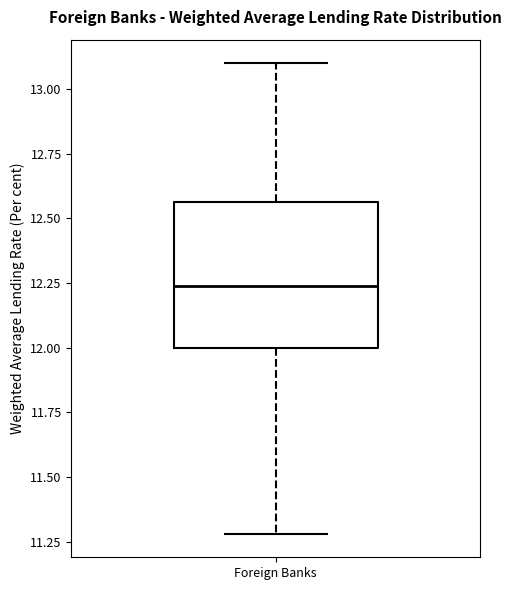

Where is the lower edge of the box for Foreign Banks on the y-axis? The values are not printed on the chart, so give them approximately, as read against the axis.

12.00